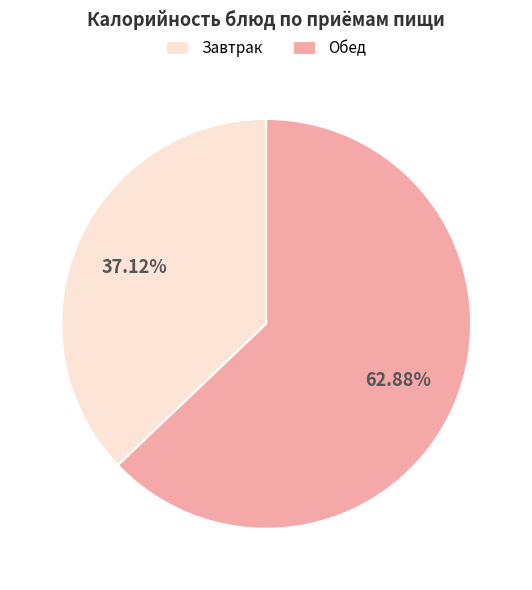

Rank the categories by value from lowest to highest.

Завтрак, Обед